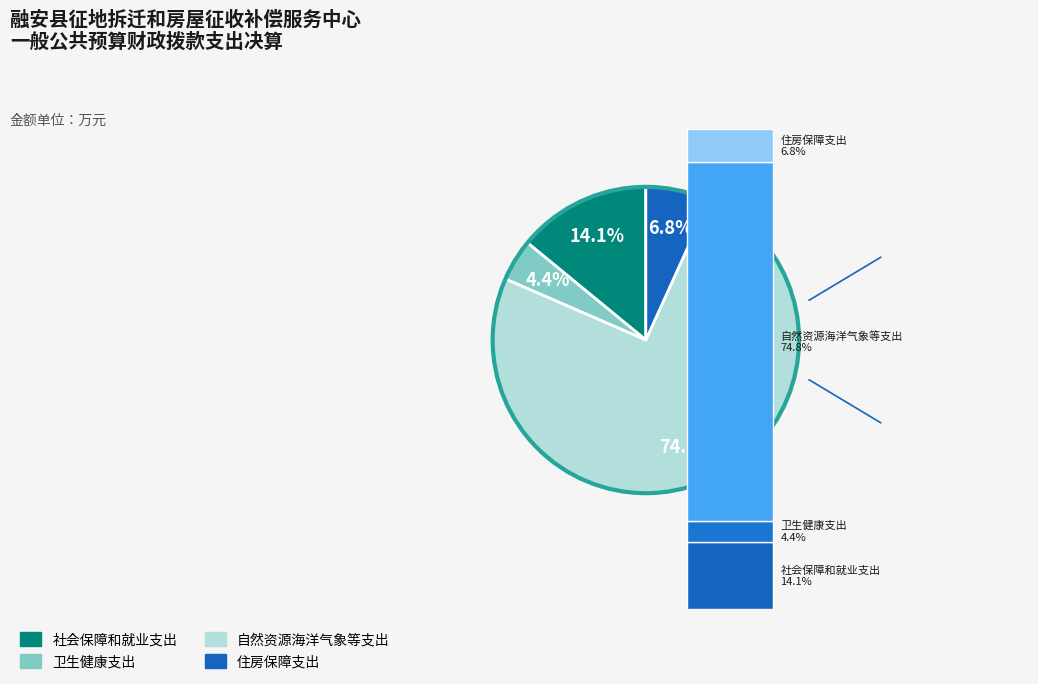

Count the number of slices in the pie.

4